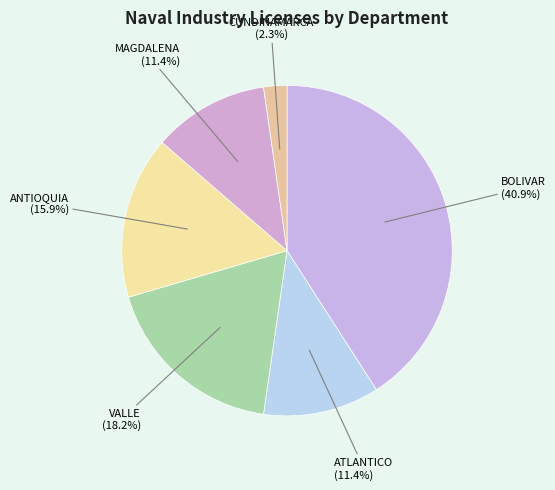

Between CUNDINAMARCA and MAGDALENA, which is larger?

MAGDALENA